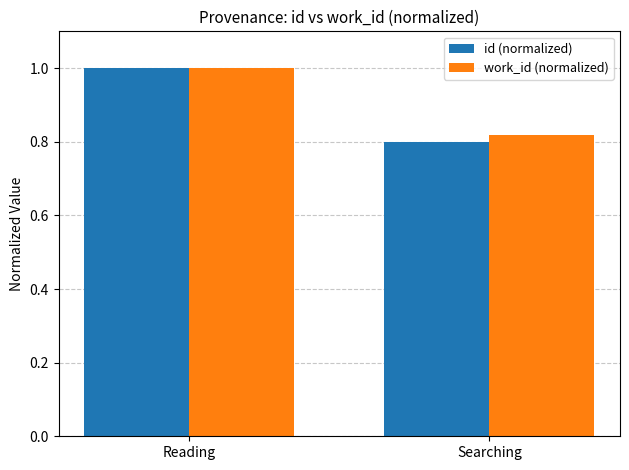

Is it true that work_id (normalized) equals 1.0 at Reading?

True